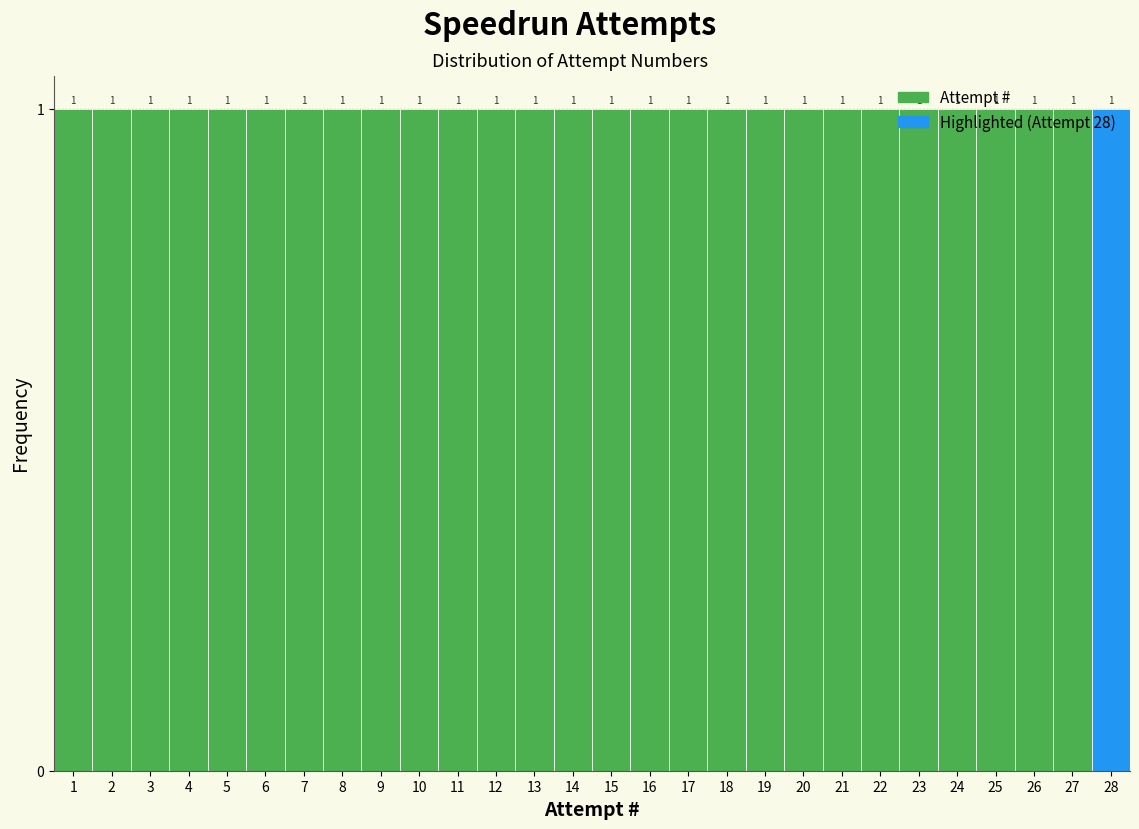

Reading left to right, list every bar in this chart as the range it spans on the x-axis followed by its height.

0.5 to 1.5: 1
1.5 to 2.5: 1
2.5 to 3.5: 1
3.5 to 4.5: 1
4.5 to 5.5: 1
5.5 to 6.5: 1
6.5 to 7.5: 1
7.5 to 8.5: 1
8.5 to 9.5: 1
9.5 to 10.5: 1
10.5 to 11.5: 1
11.5 to 12.5: 1
12.5 to 13.5: 1
13.5 to 14.5: 1
14.5 to 15.5: 1
15.5 to 16.5: 1
16.5 to 17.5: 1
17.5 to 18.5: 1
18.5 to 19.5: 1
19.5 to 20.5: 1
20.5 to 21.5: 1
21.5 to 22.5: 1
22.5 to 23.5: 1
23.5 to 24.5: 1
24.5 to 25.5: 1
25.5 to 26.5: 1
26.5 to 27.5: 1
27.5 to 28.5: 1